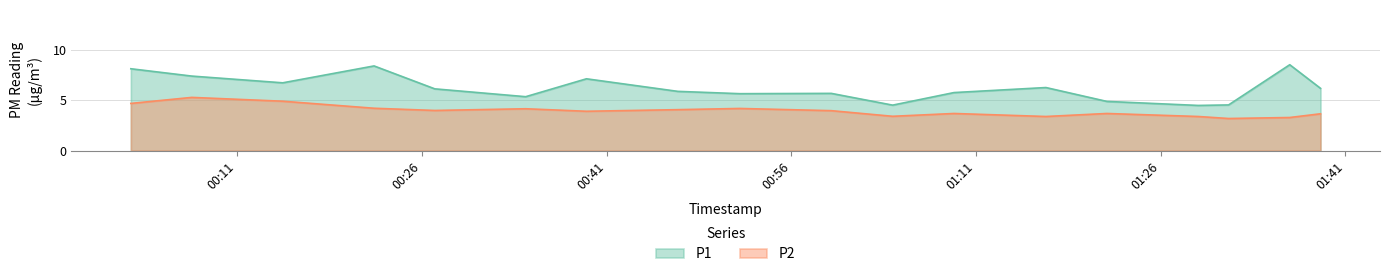

True or false: P1 has a value of 2.7 at 00:07.

False